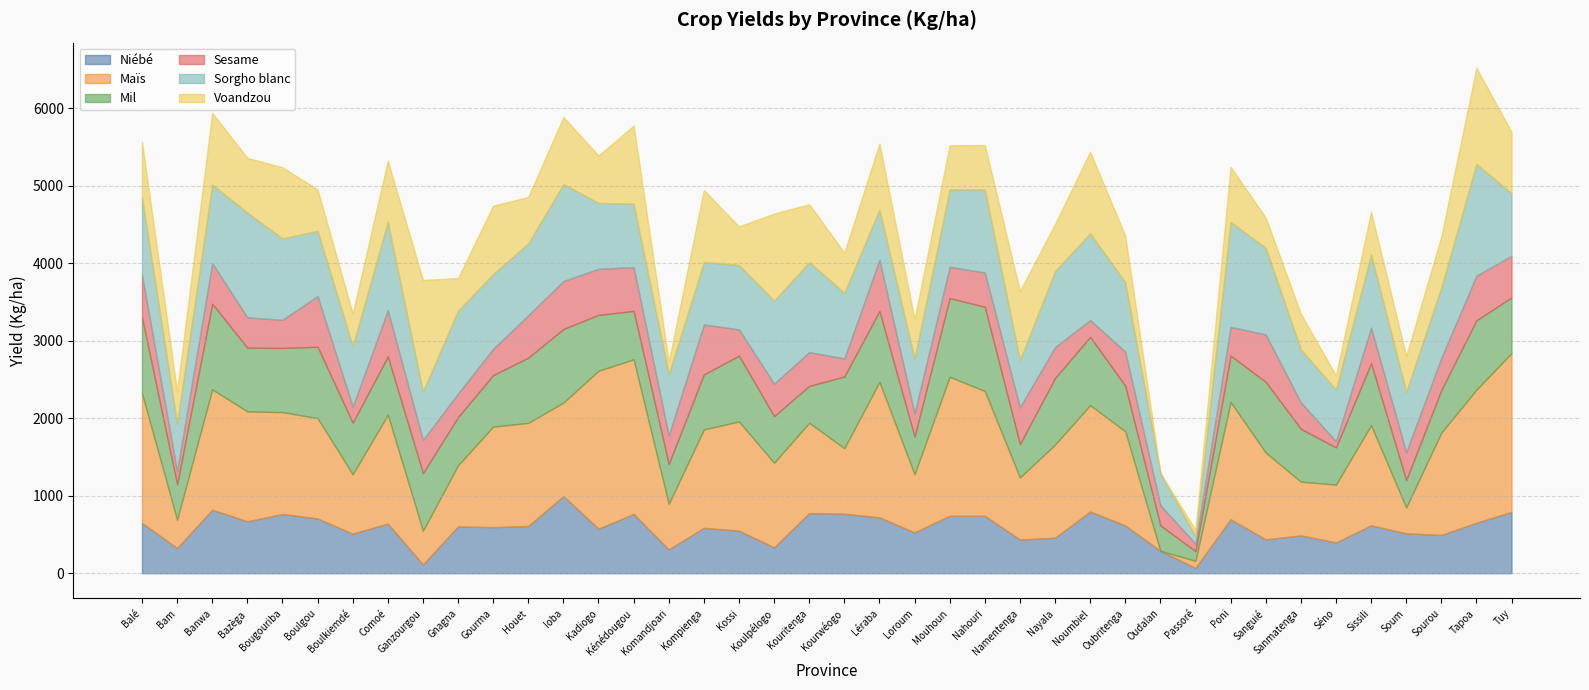

What is the average value of the Voandzou series?

660